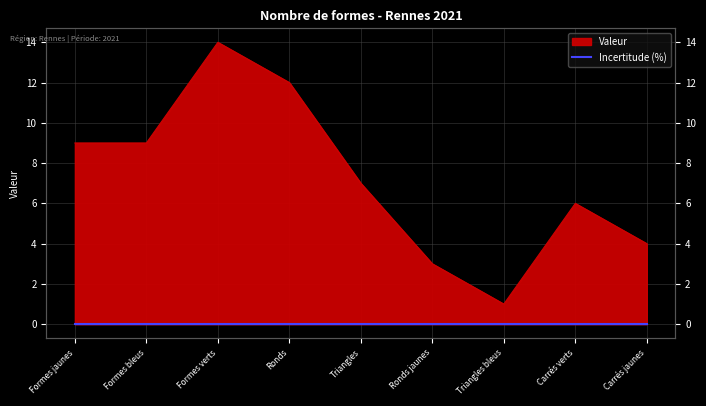

What position from the left is Ronds?

4